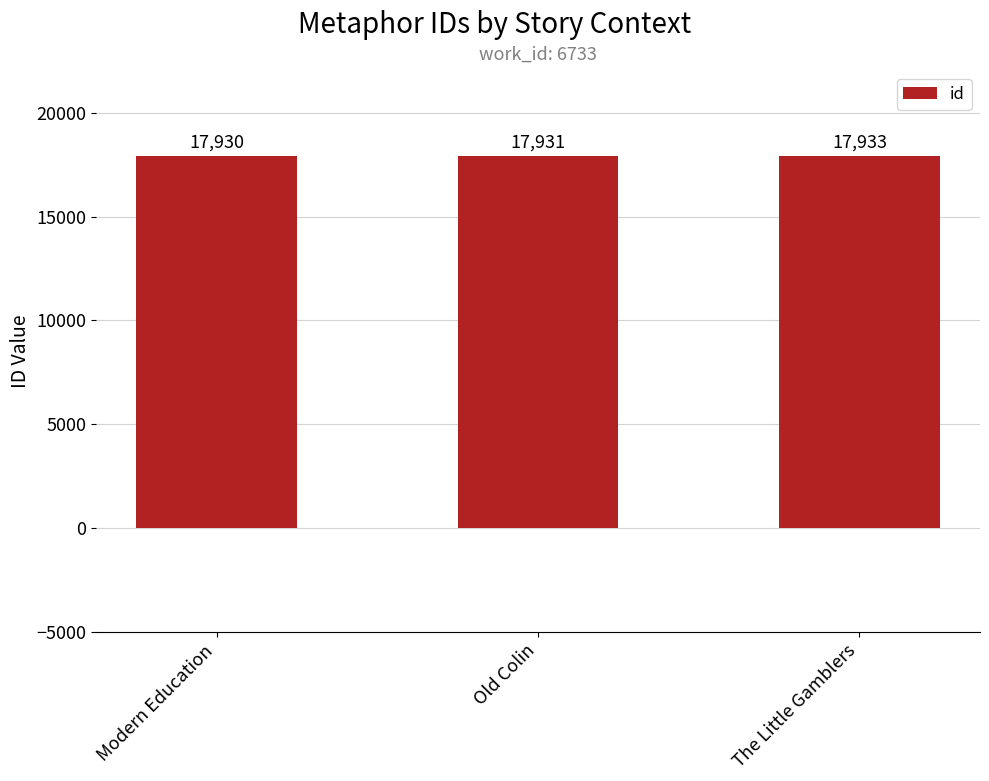

How many bars are there in total?

3